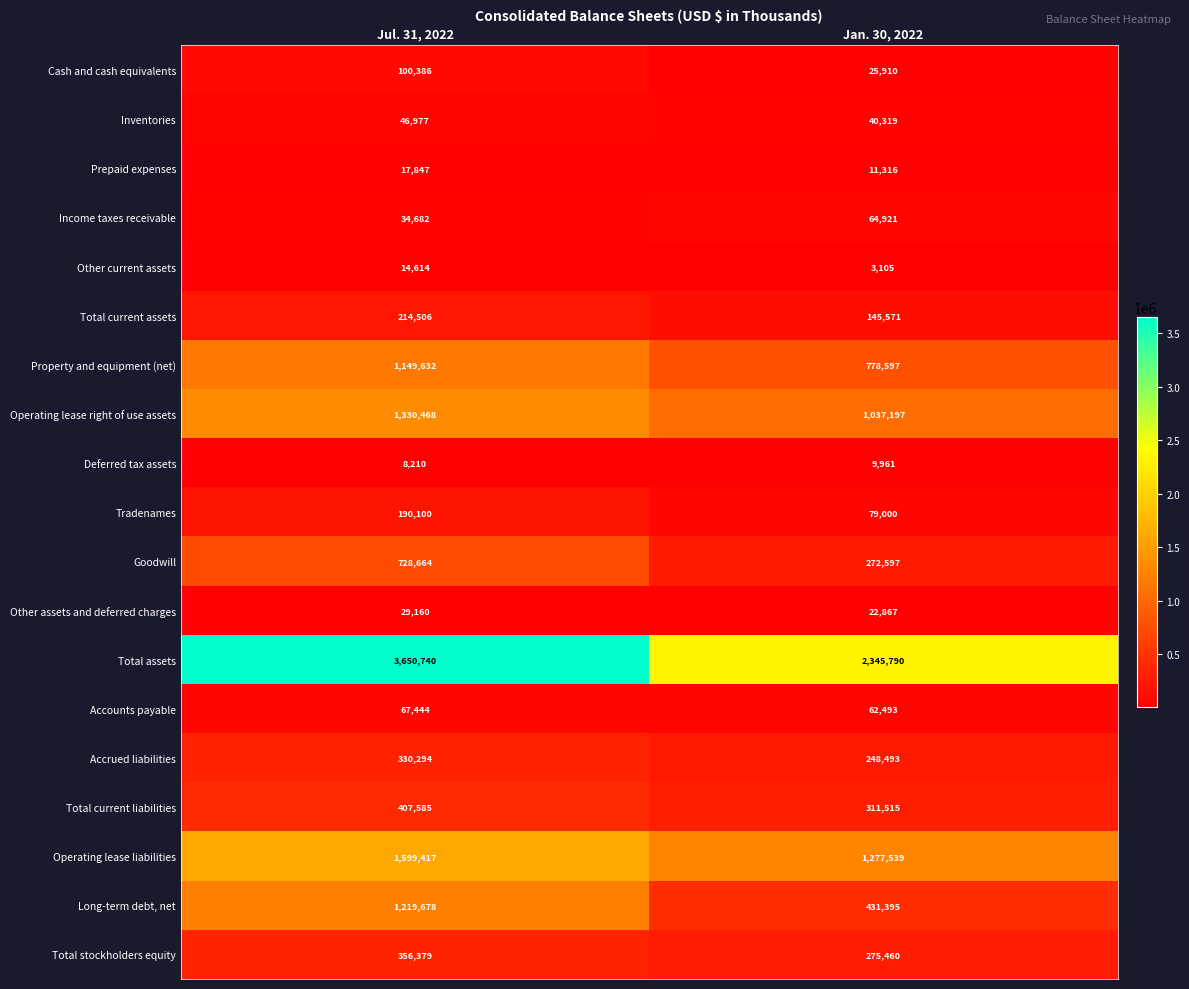

Which category has the lowest value in the Income taxes receivable series?

Jul. 31, 2022